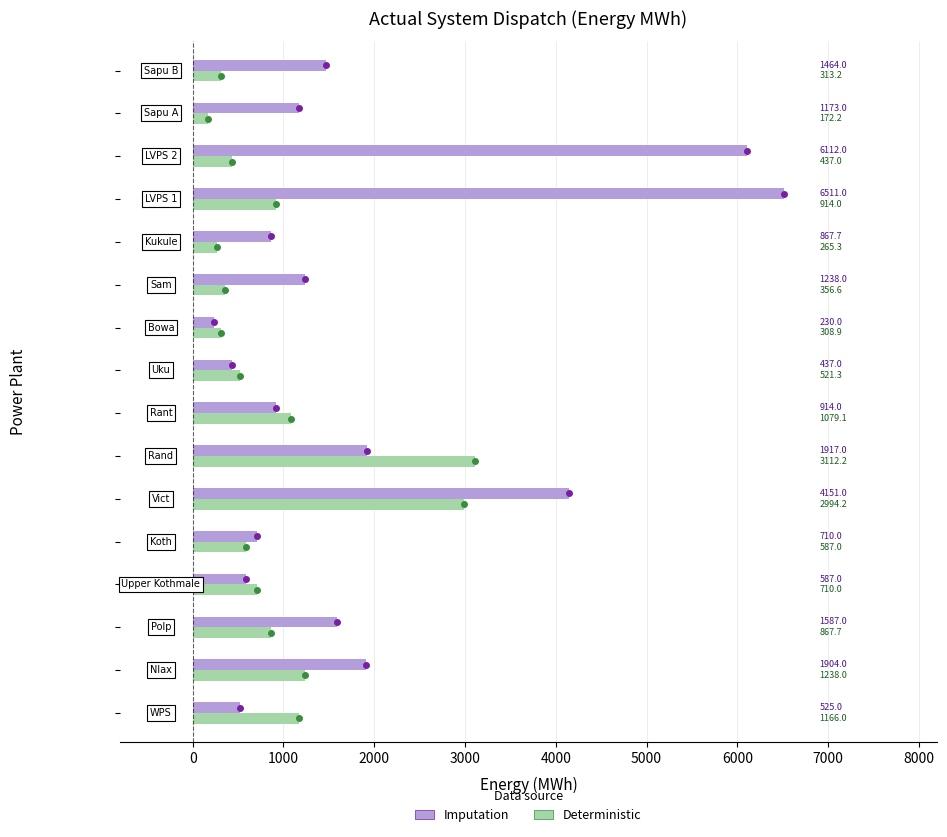

At how many categories does at least one series exceed 2980?

4